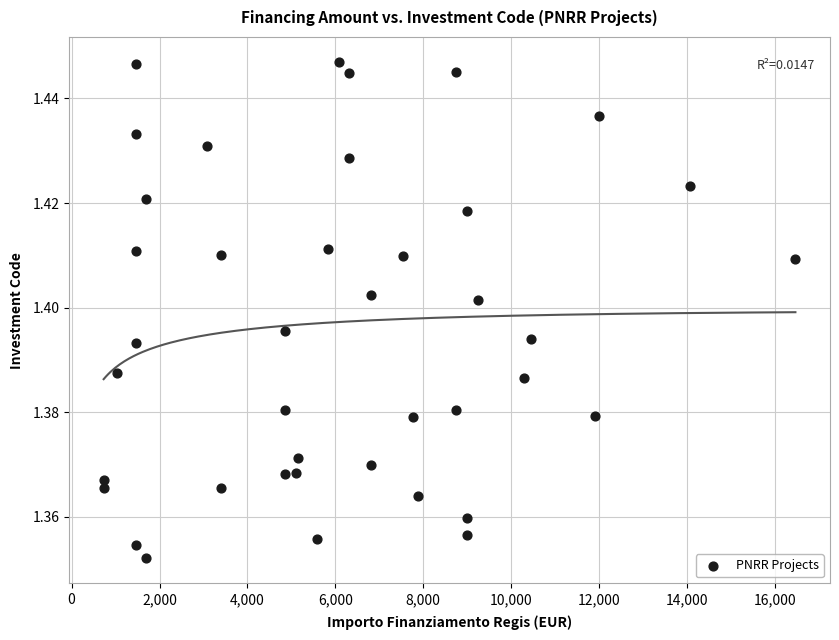

What is the range of X values (max minus min)?

15735.0